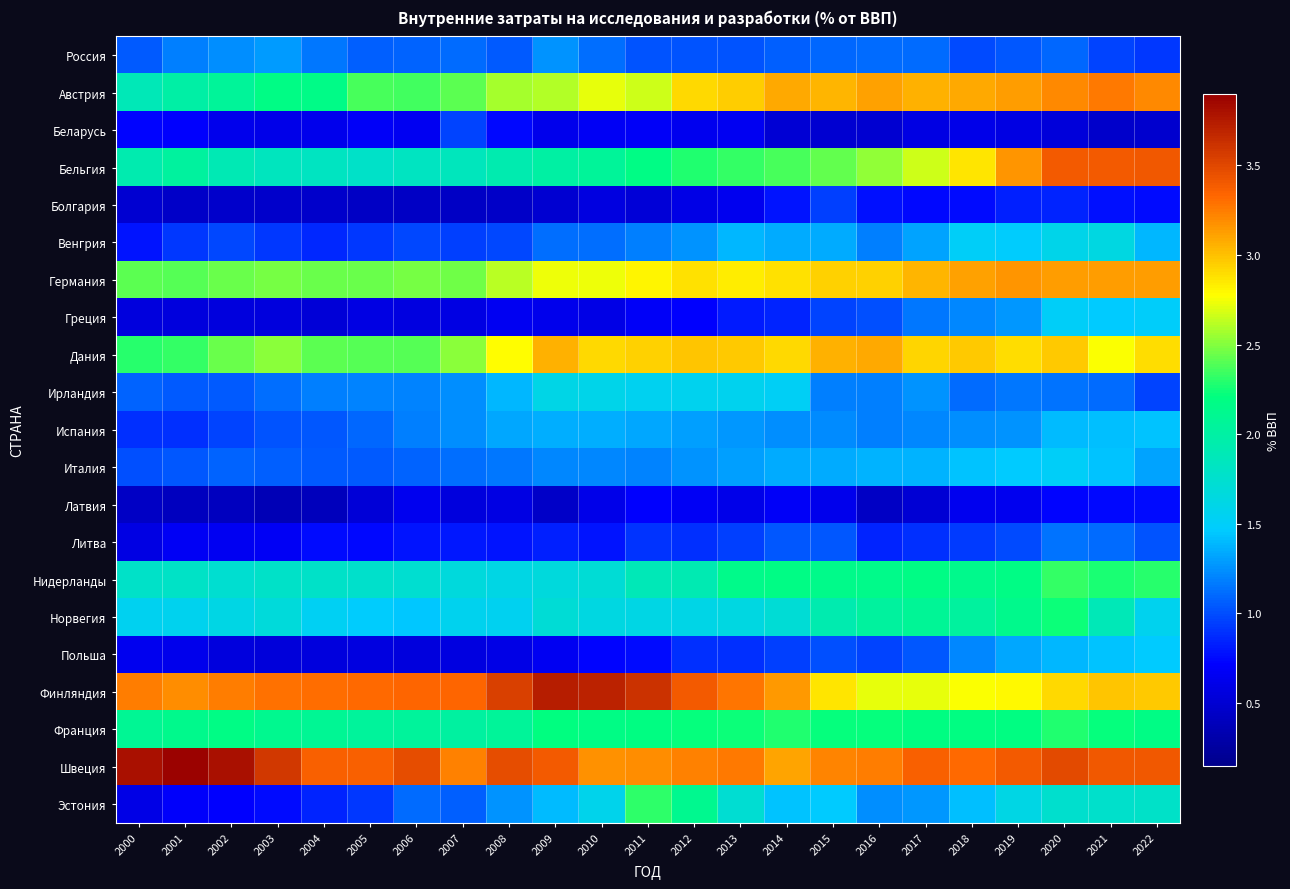

Which series has the widest spread of values?

Эстония